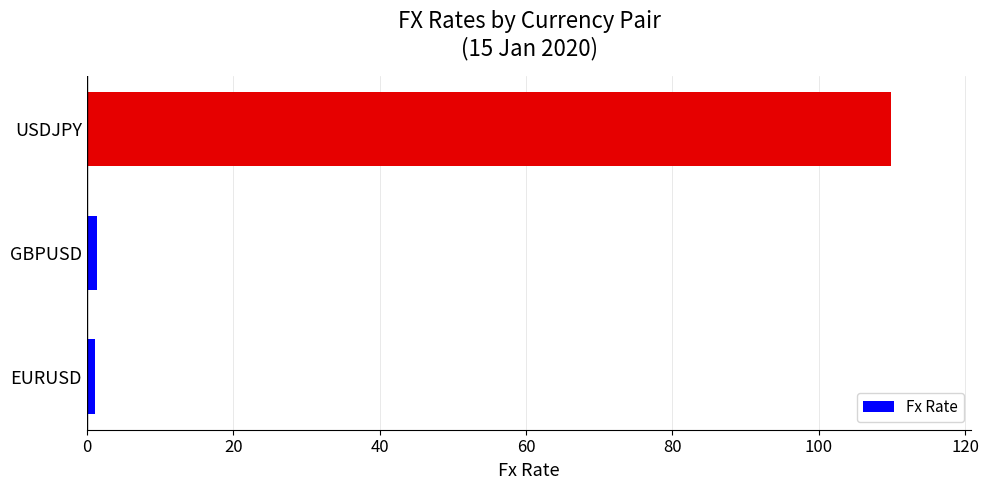

What is the difference between the maximum and minimum values?

108.8